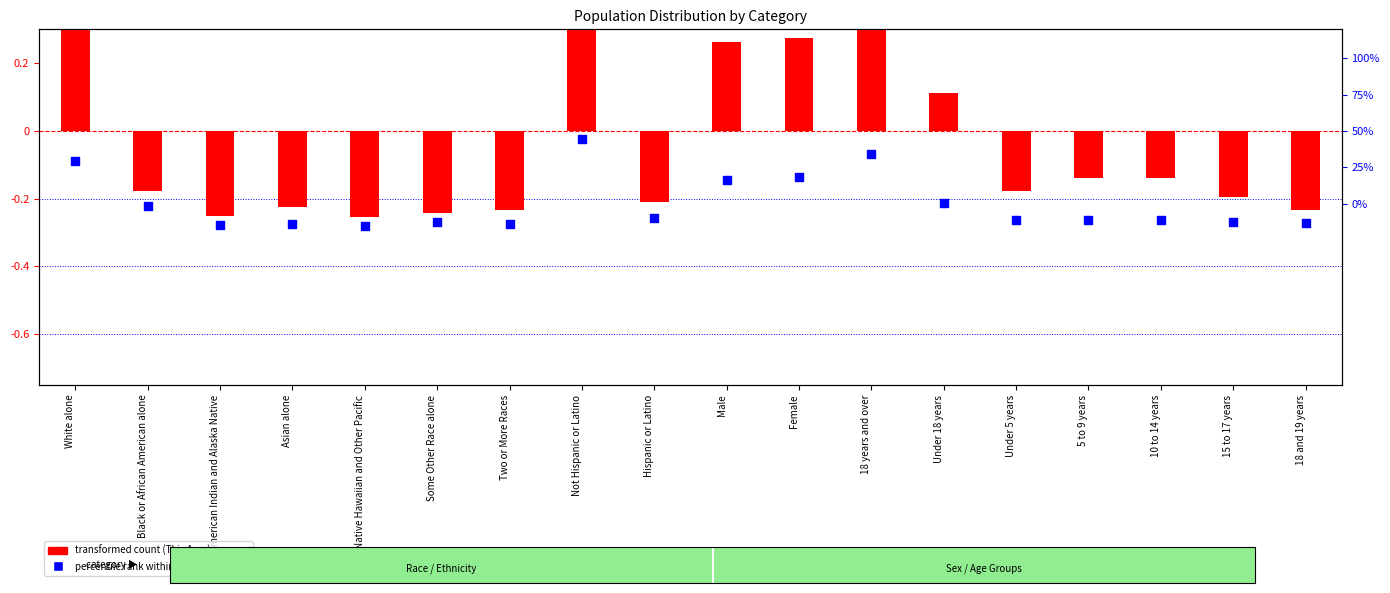

Which series contains the lowest Y value?

percentile rank within the sample